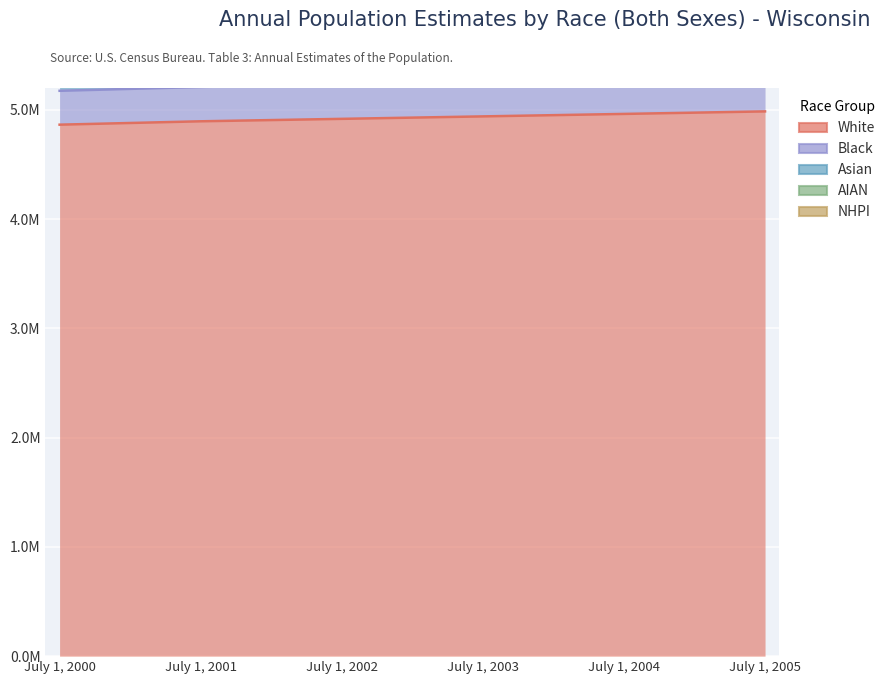

What is the difference between the White values at July 1, 2005 and July 1, 2002?

68280